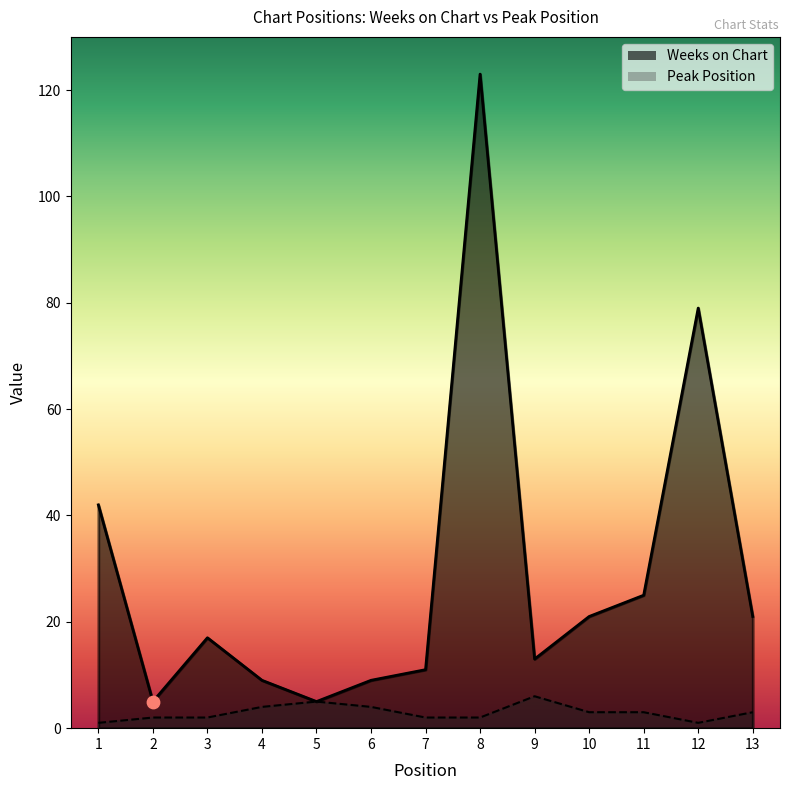

What are all the series names shown in the legend?

Weeks on Chart, Peak Position